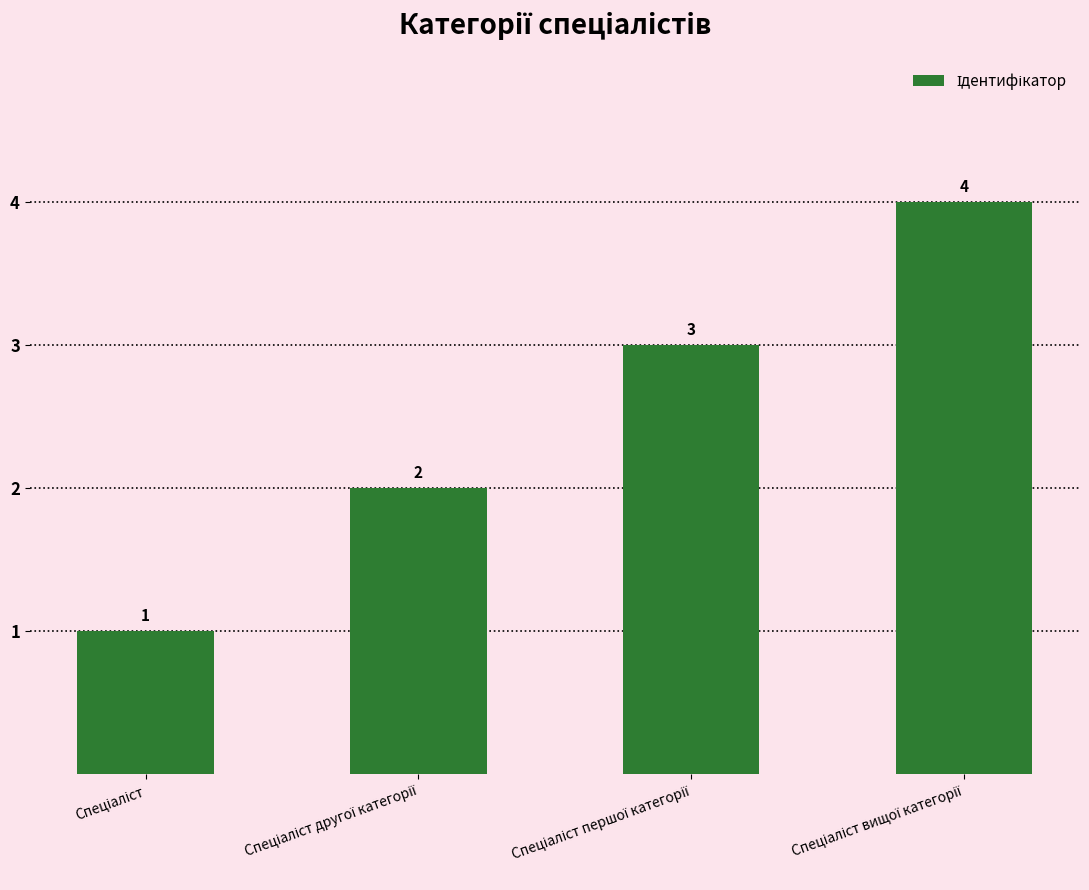

What is the sum of all values?

10